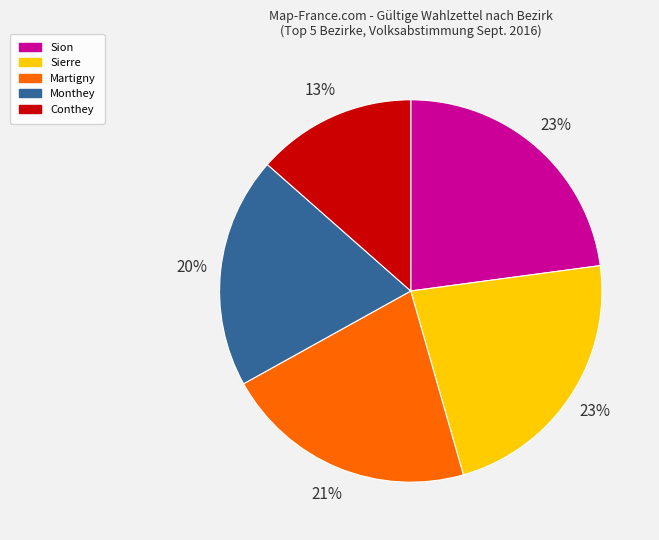

The Sion slice represents 23% of the pie. True or false?

True